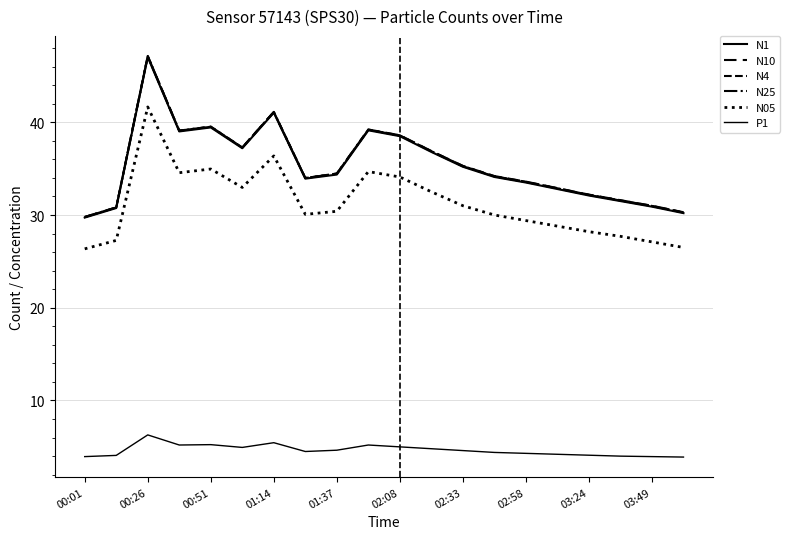

Is this an area chart (filled region under the line)?

No